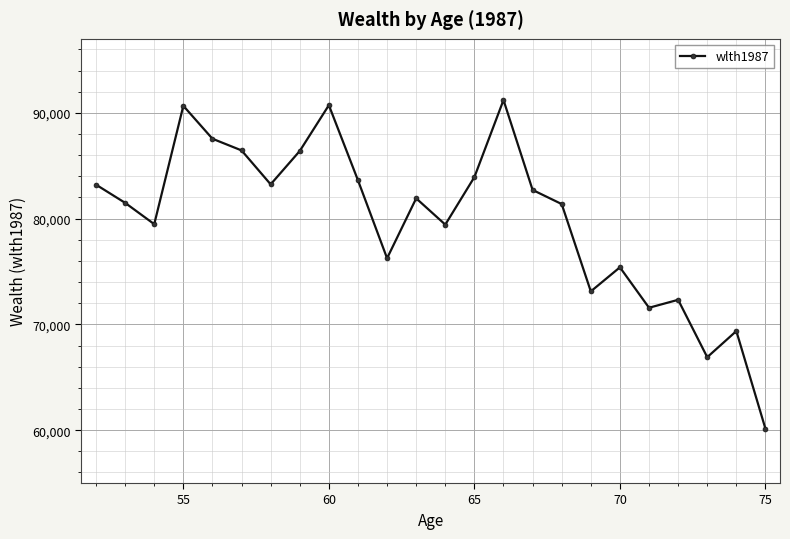

What is the maximum value shown in the chart?

91213.2